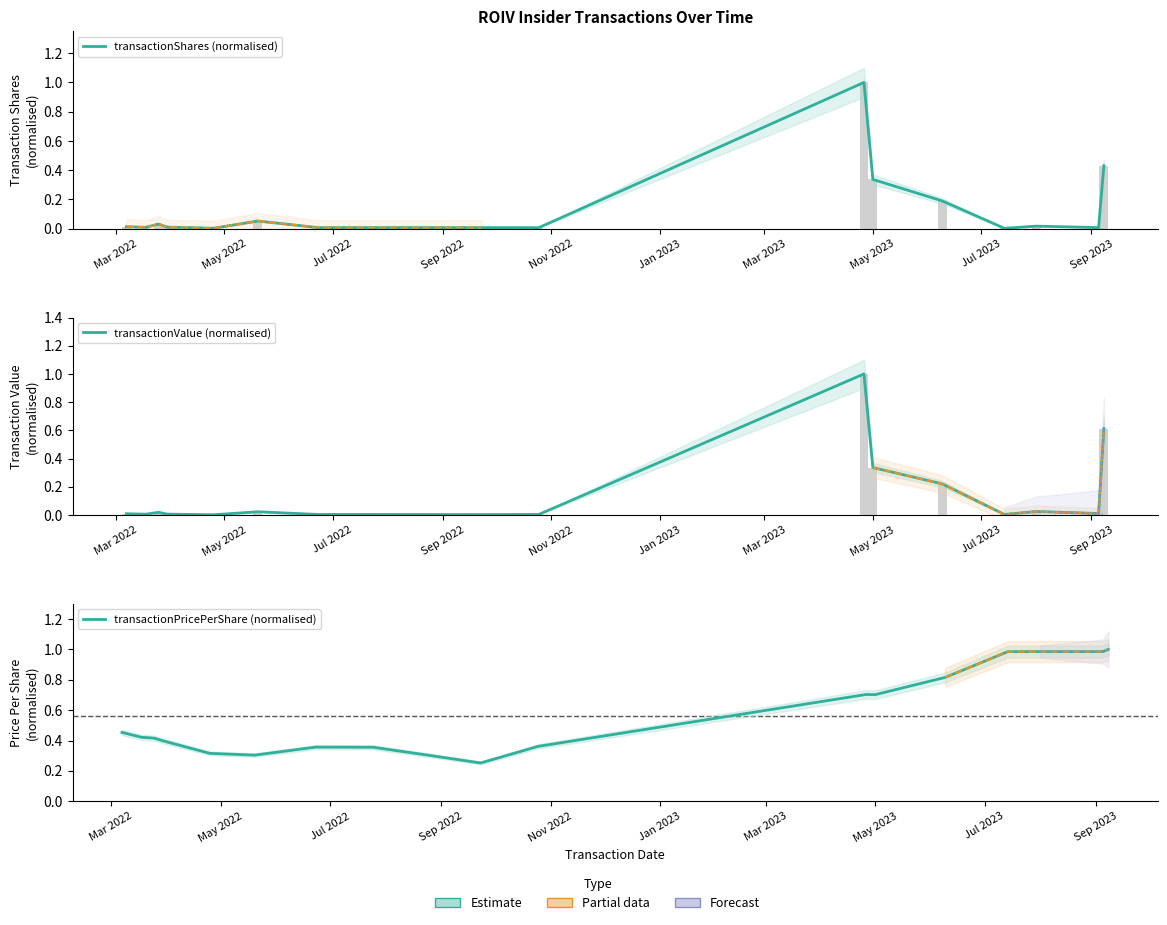

Reading left to right, what are all the values shown in this chart?

transactionShares (normalised): 0.0	0.0	0.0	0.0	0.0	0.1	0.0	0.0	0.0	0.0	0.0	1.0	0.3	0.2	0.0	0.0	0.0	0.4
transactionValue (normalised): 0.0	0.0	0.0	0.0	0.0	0.0	0.0	0.0	0.0	0.0	0.0	1.0	0.3	0.2	0.0	0.0	0.0	0.6
transactionPricePerShare (normalised): 0.5	0.4	0.4	0.4	0.3	0.3	0.4	0.4	0.3	0.3	0.4	0.7	0.7	0.8	1.0	1.0	1.0	1.0